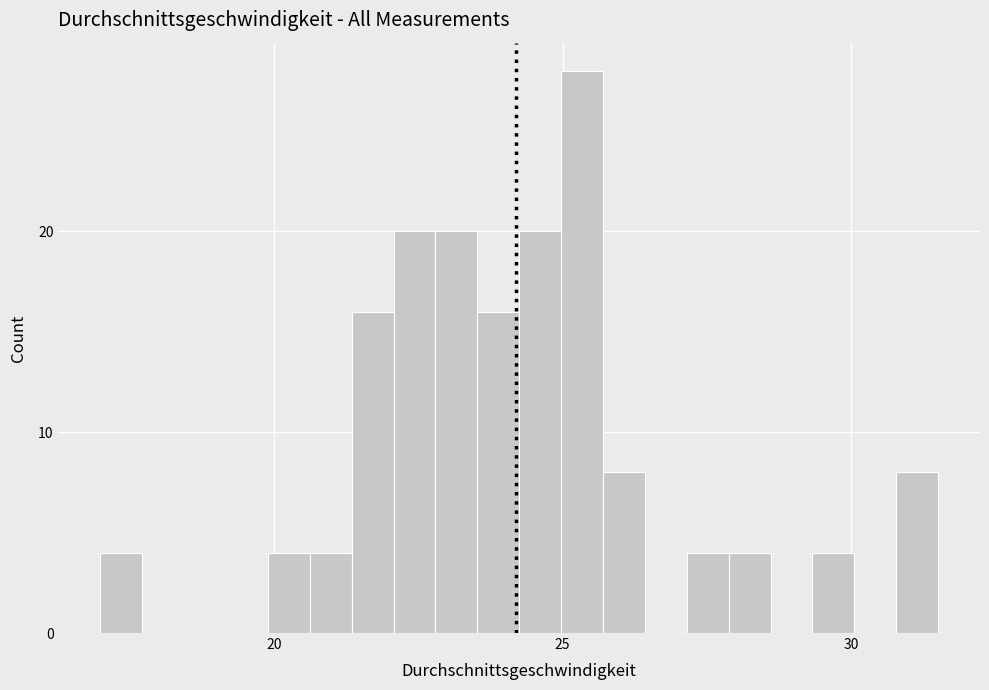

Around what value on the x-axis is the tallest bar? Give the approximate position of its centre, as read against the axis.

25.5